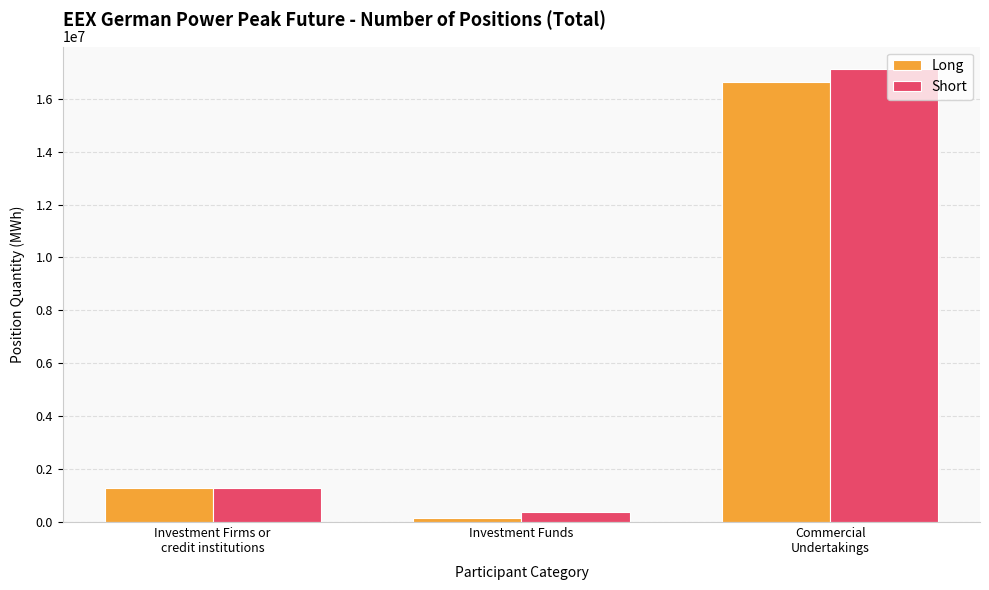

Is the value of Short at Investment Funds greater than the value of Long at Commercial
Undertakings?

No